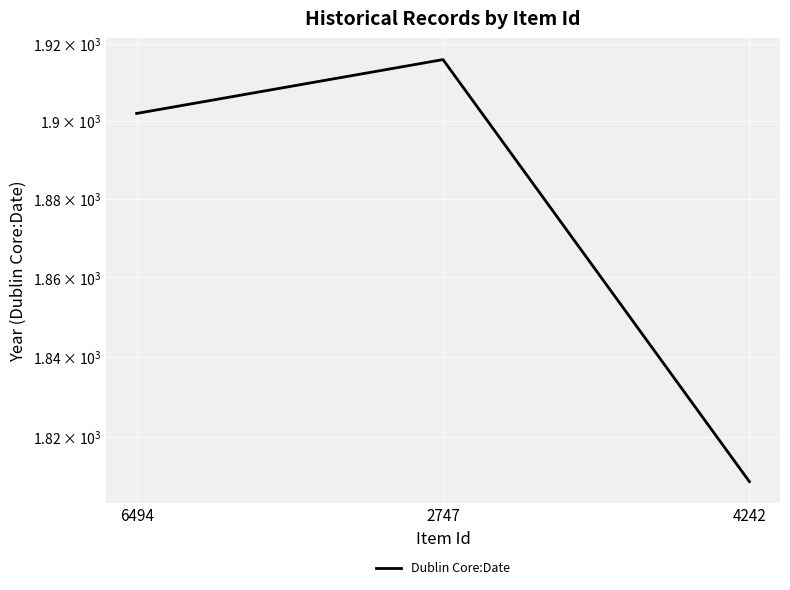

At which label is the value closest to 1862?

6494